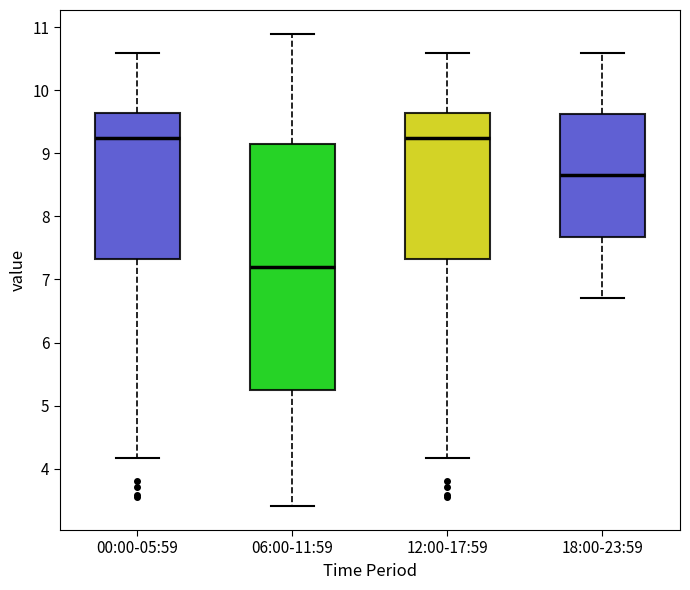

Reading left to right, read every box against the y-axis: the position of its median line, the range the box covers, and the ends of its whiskers. The values are not printed on the chart, so give them approximately, as read against the axis.

00:00-05:59: median 9.2, box 7.3 to 9.6, whiskers 4.2 to 10.6
06:00-11:59: median 7.2, box 5.3 to 9.2, whiskers 3.4 to 10.9
12:00-17:59: median 9.2, box 7.3 to 9.6, whiskers 4.2 to 10.6
18:00-23:59: median 8.7, box 7.7 to 9.6, whiskers 6.7 to 10.6